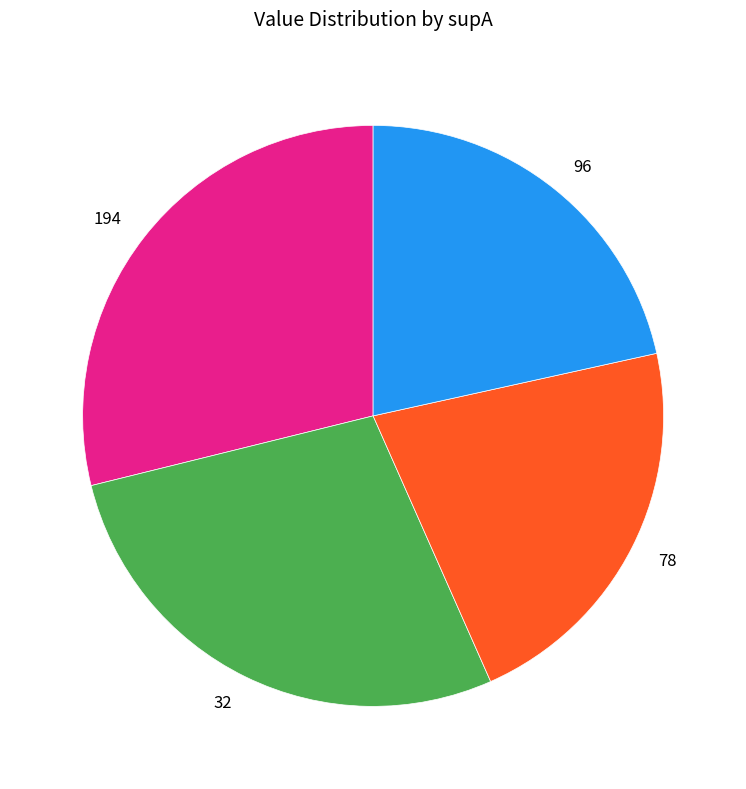

Does any single category account for the majority?

No